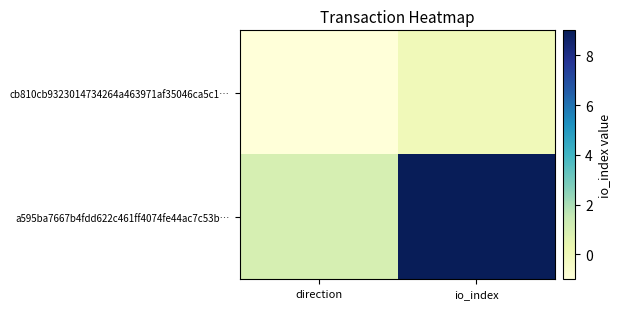

Between direction and io_index, which is larger?

io_index